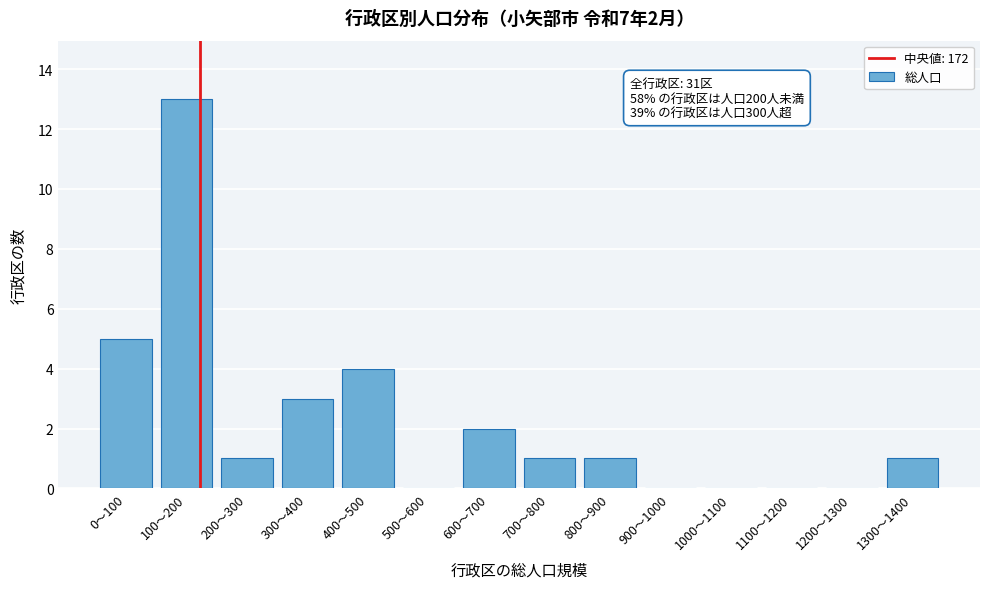

Reading left to right, list all the values displayed in this chart.

0〜100=5	100〜200=13	200〜300=1	300〜400=3	400〜500=4	500〜600=0	600〜700=2	700〜800=1	800〜900=1	900〜1000=0	1000〜1100=0	1100〜1200=0	1200〜1300=0	1300〜1400=1